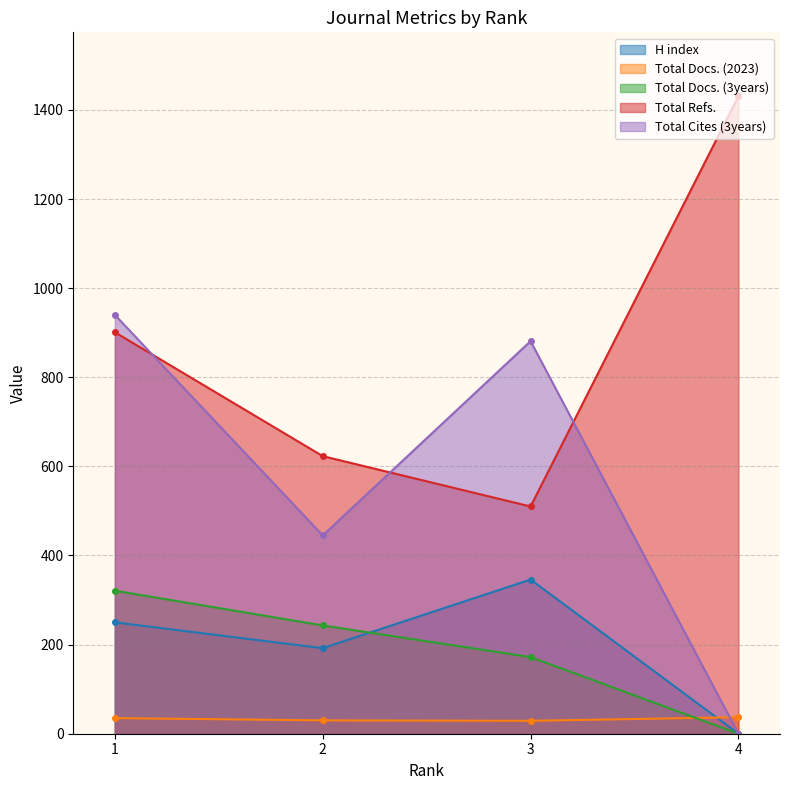

What is the spread (max minus min) of values at 2?

593